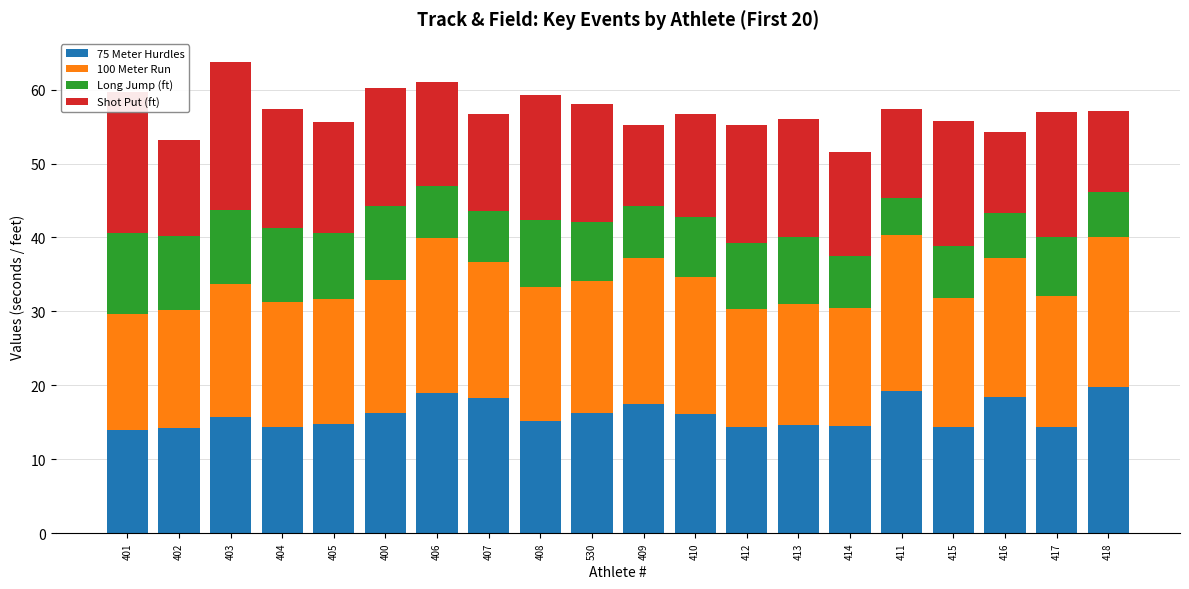

What is the lowest value of the 75 Meter Hurdles series?

14.0